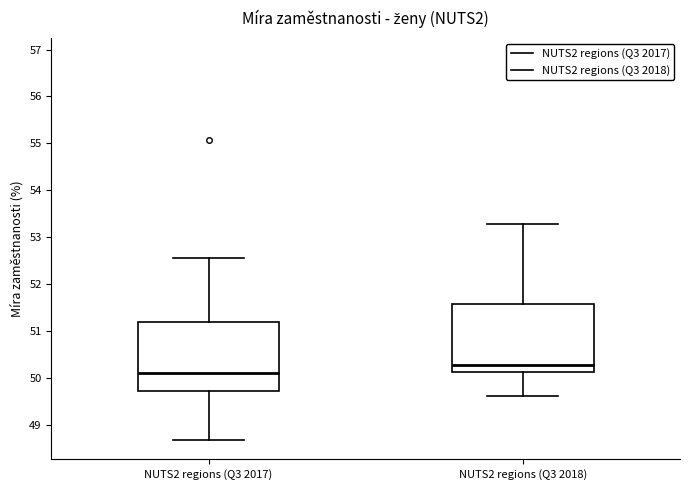

Which box's median line is the highest?

NUTS2 regions (Q3 2018)